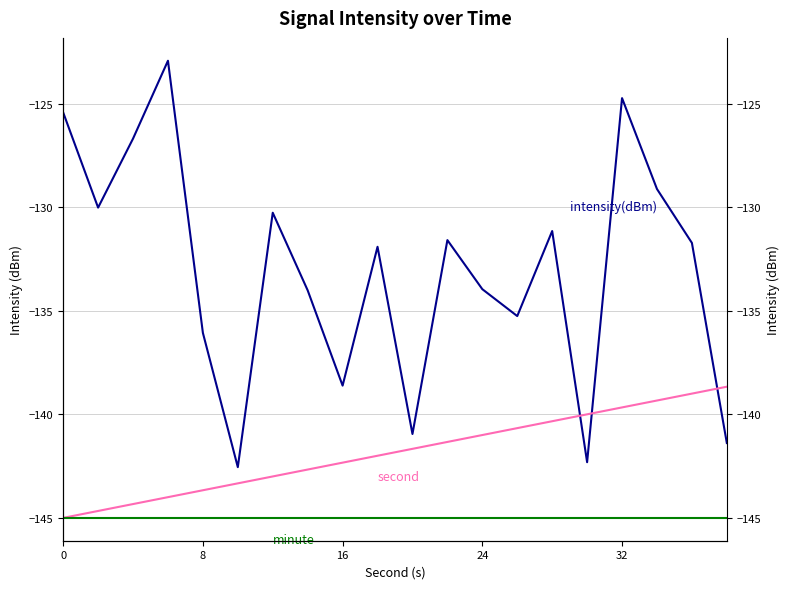

How many distinct data groups are displayed?

3